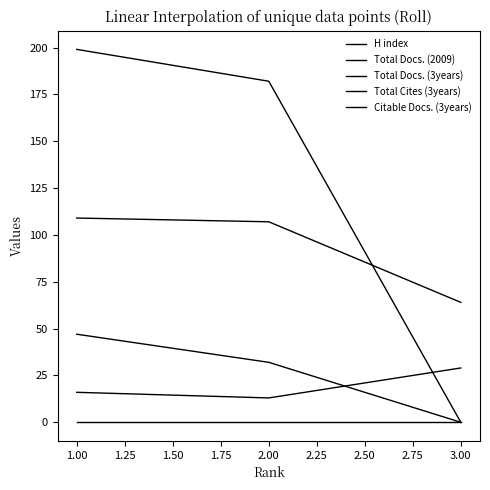

Is this an area chart (filled region under the line)?

No